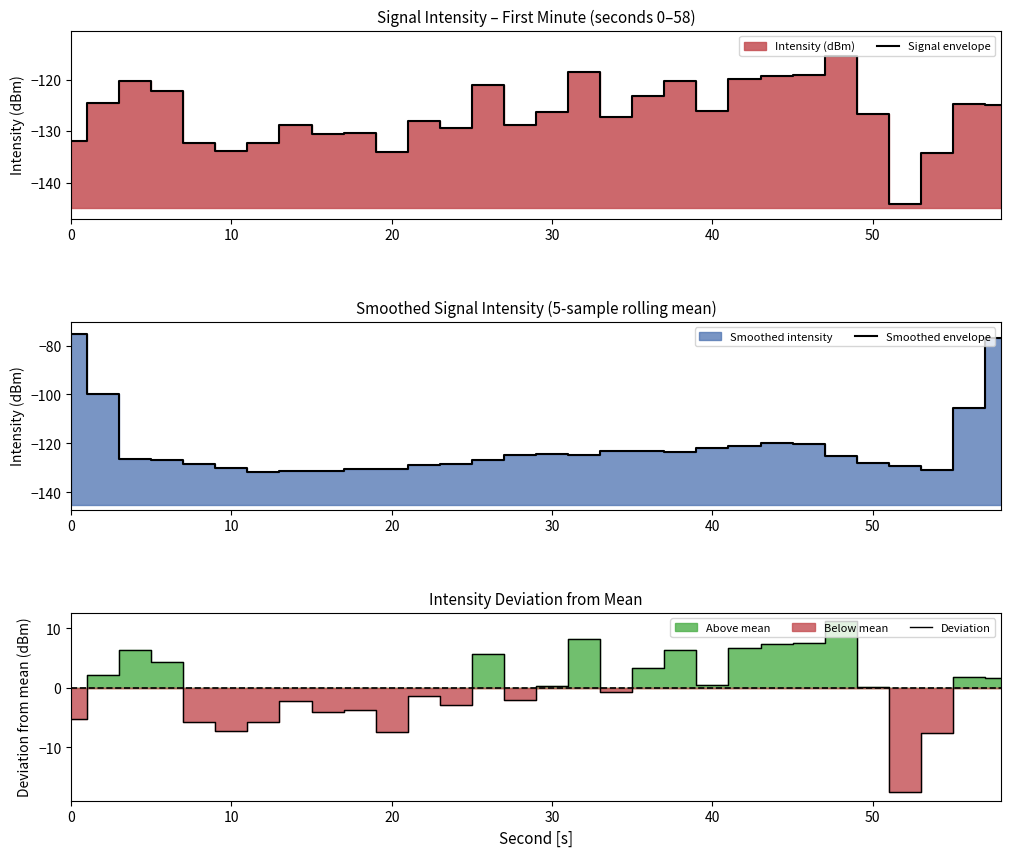

Is it true that Smoothed envelope equals -198.8 at 50?

False